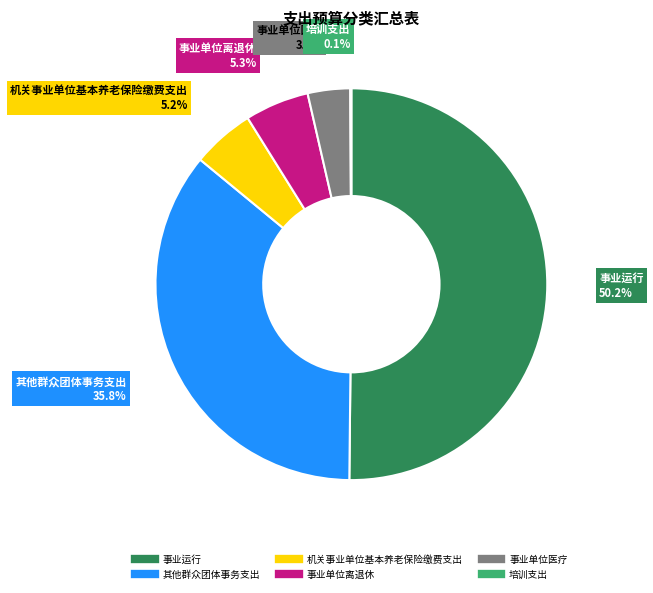

To the nearest percent, what is the difference between the largest and smallest slice percentages?

50%